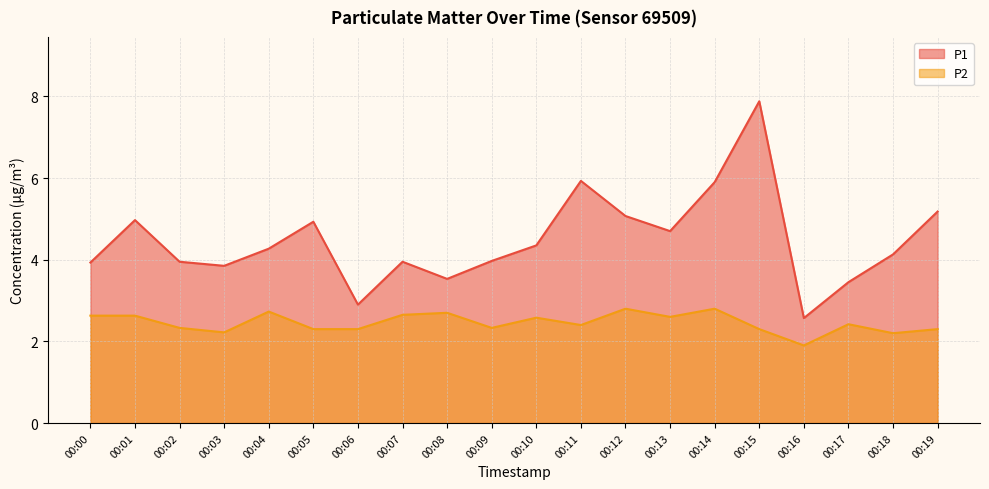

Rank the categories by P1 value from lowest to highest.

00:16, 00:06, 00:17, 00:08, 00:03, 00:00, 00:02, 00:07, 00:09, 00:18, 00:04, 00:10, 00:13, 00:05, 00:01, 00:12, 00:19, 00:14, 00:11, 00:15